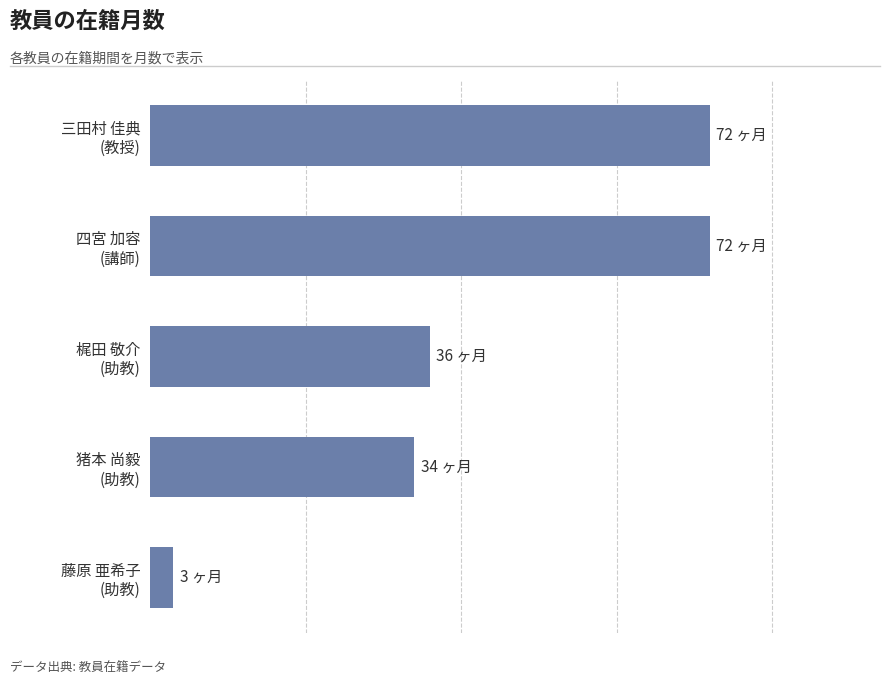

Where is the data nearest to the value 37?

梶田 敬介
(助教)